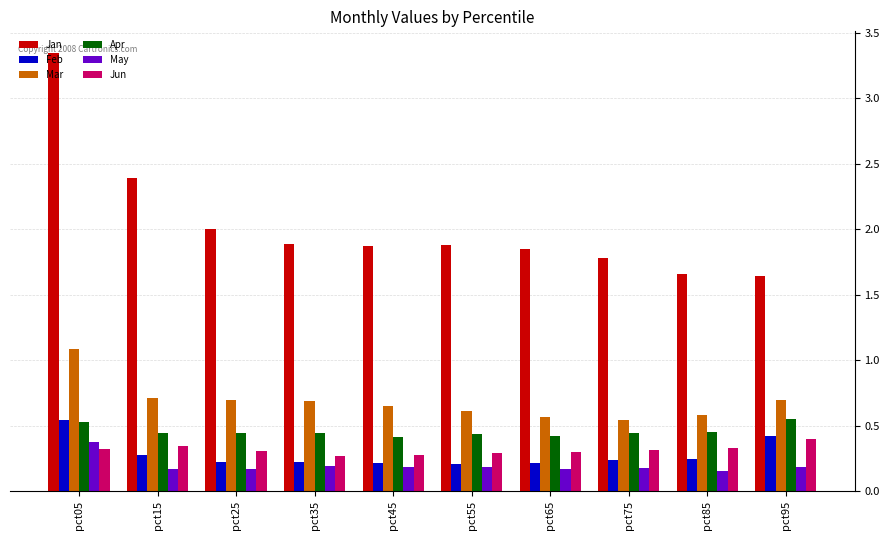

Count the Feb values in the range 0 to 1.

10